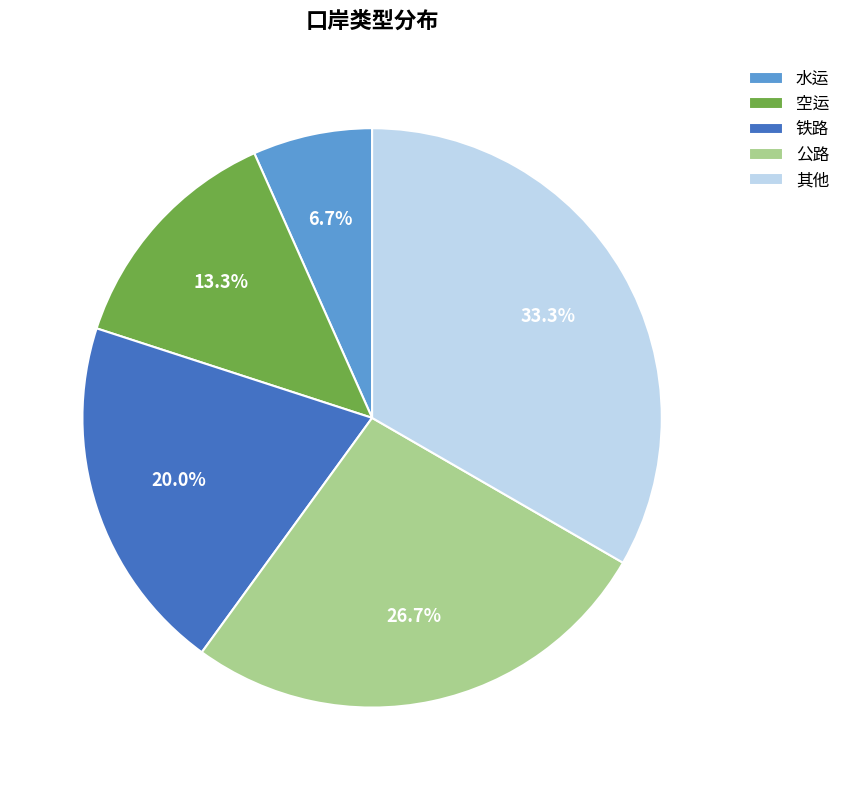

Is it true that 公路 is 12% of the pie?

False